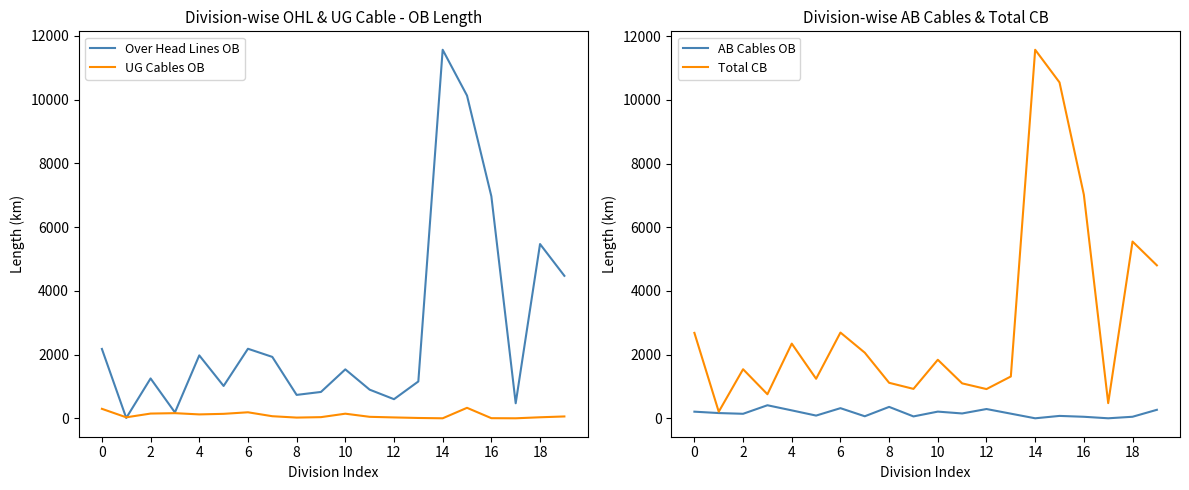

What is the sum of all Total CB values?

60697.5